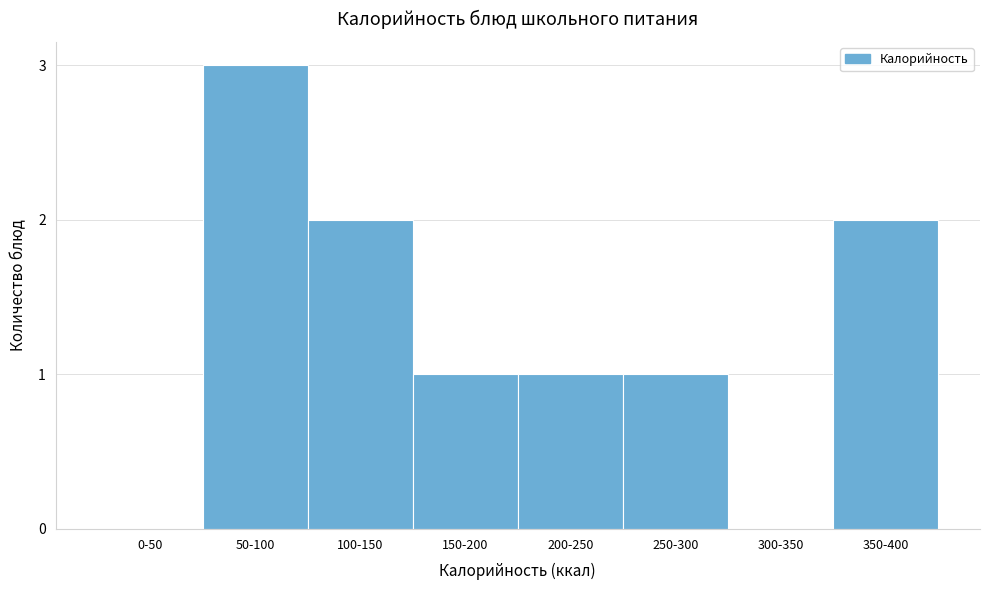

Reading left to right, list all the values displayed in this chart.

0-50=0	50-100=3	100-150=2	150-200=1	200-250=1	250-300=1	300-350=0	350-400=2